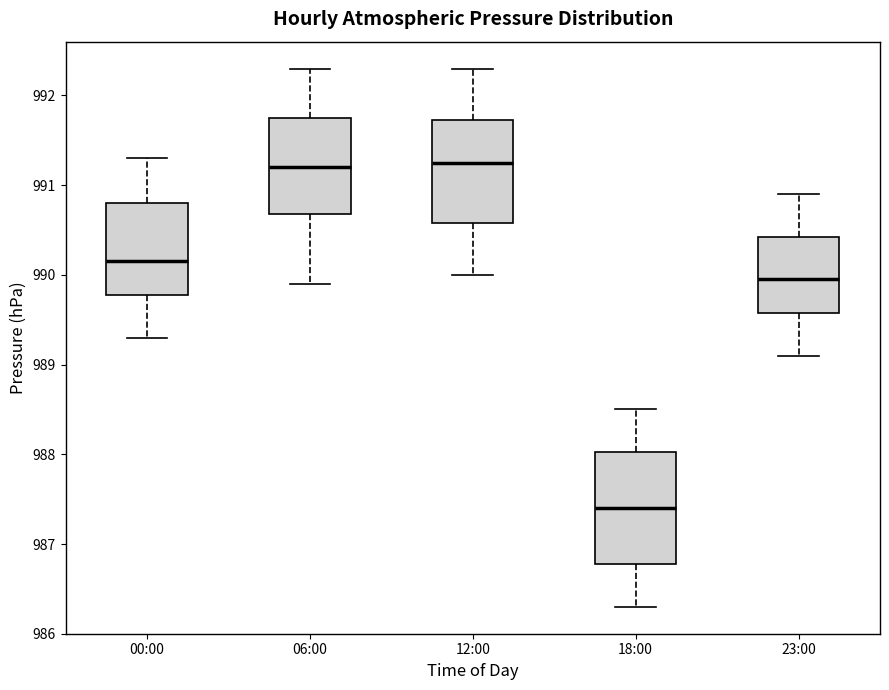

Comparing the boxes themselves (not the whiskers), which one is the tallest?

18:00